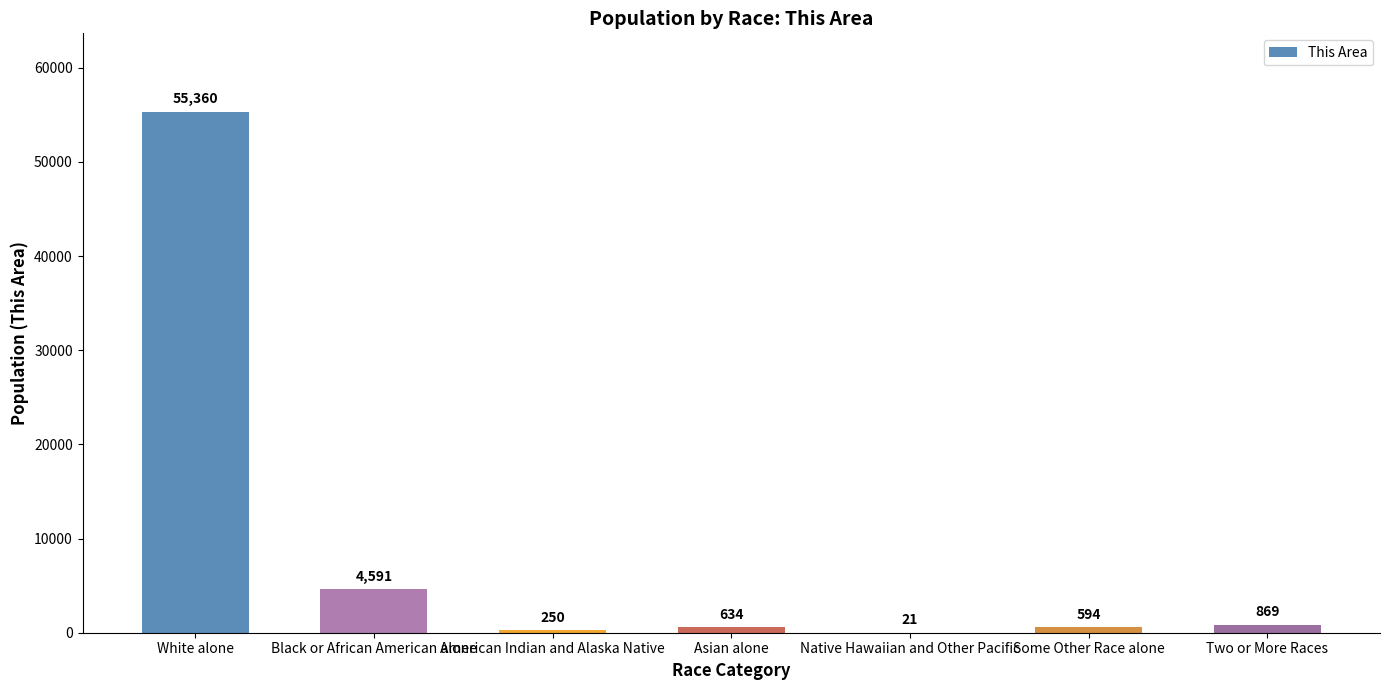

The chart shows a value of 4591 at Black or African American alone. True or false?

True